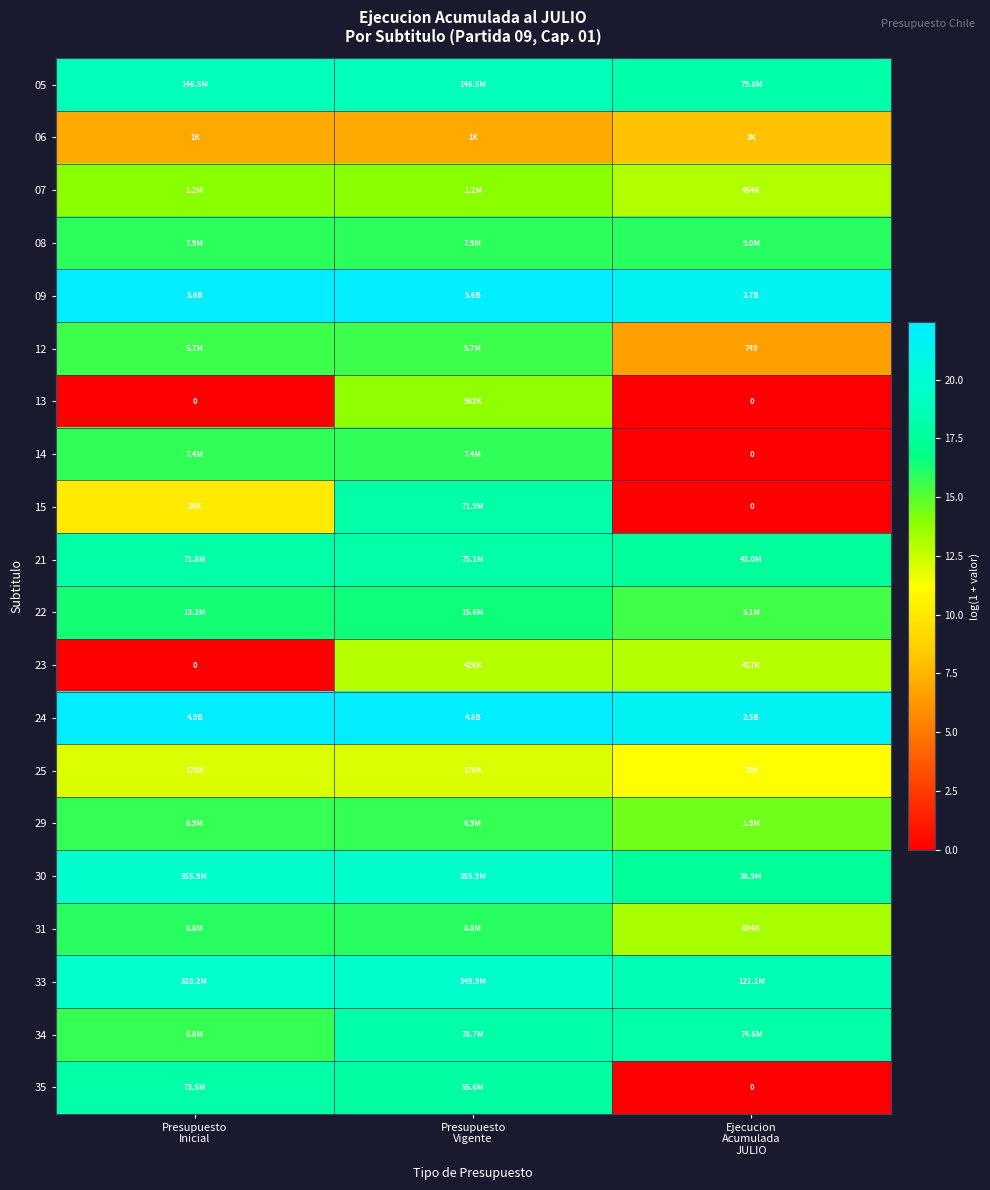

Is it true that 35 equals 5.0 at Presupuesto Vigente?

False